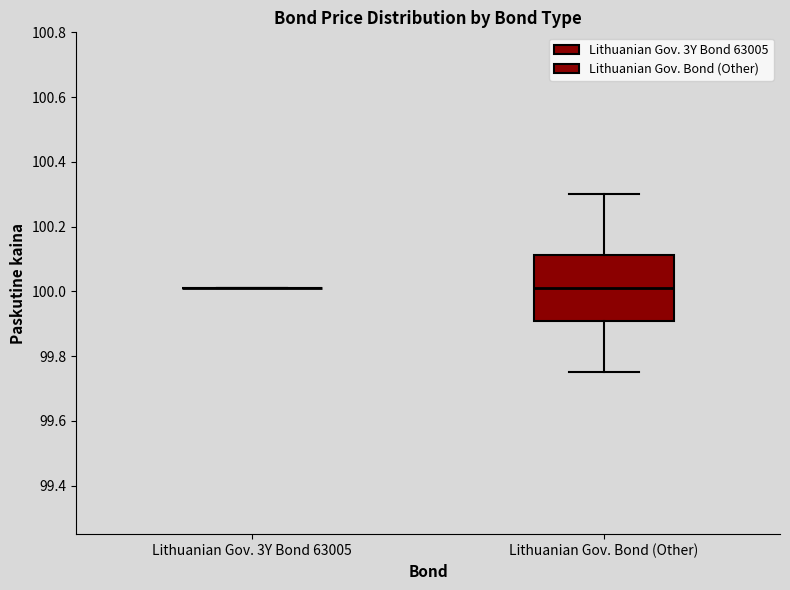

Reading left to right, read every box against the y-axis: the position of its median line, the range the box covers, and the ends of its whiskers. The values are not printed on the chart, so give them approximately, as read against the axis.

Lithuanian Gov. 3Y Bond 63005: box collapsed to a line at 100.02, whiskers 100.02 to 100.02
Lithuanian Gov. Bond (Other): median 100.02, box 99.90 to 100.12, whiskers 99.76 to 100.30